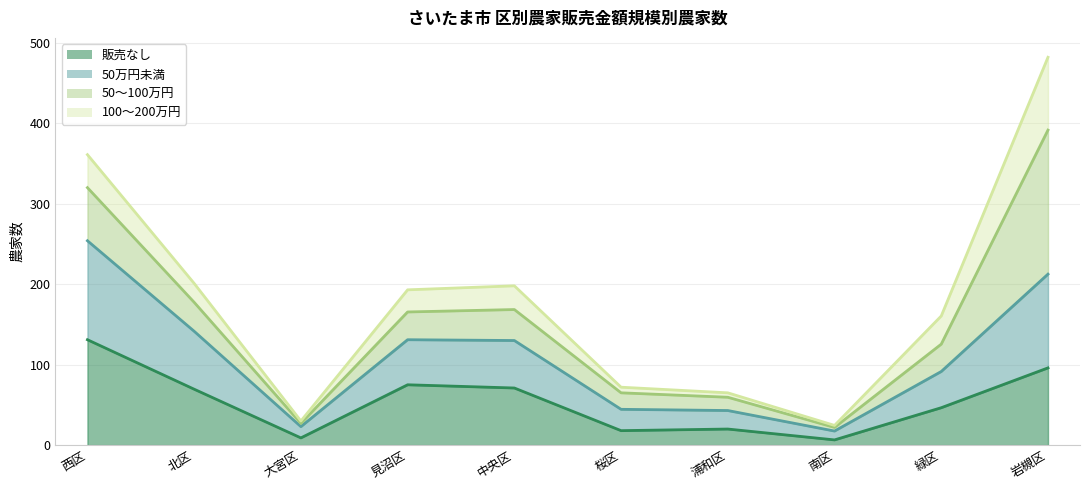

Which series has the widest spread of values?

50〜100万円